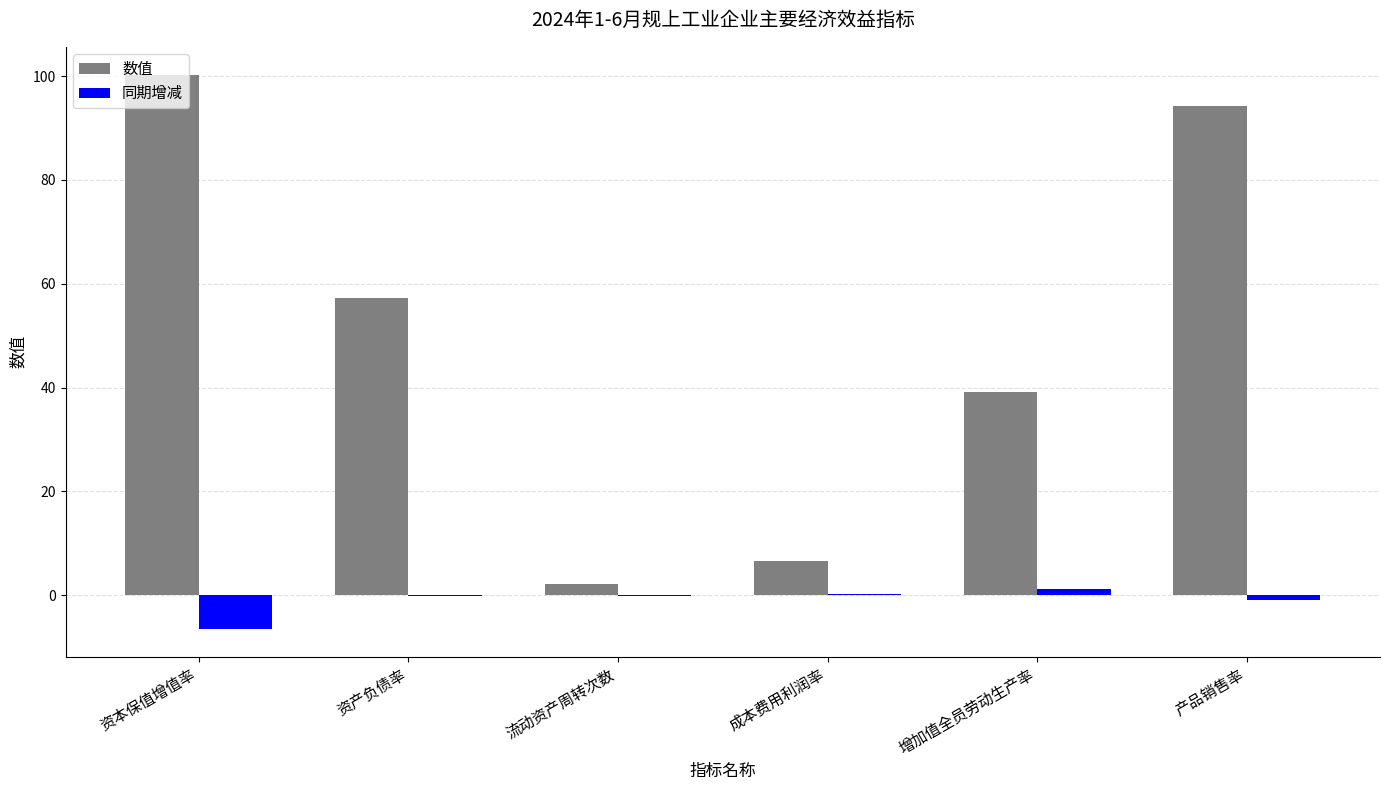

Is it true that 数值 equals 26.2 at 增加值全员劳动生产率?

False